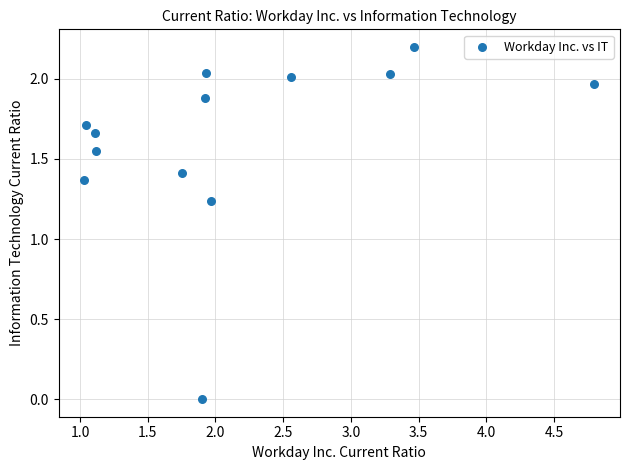

What is the range of Y values (max minus min)?

2.2